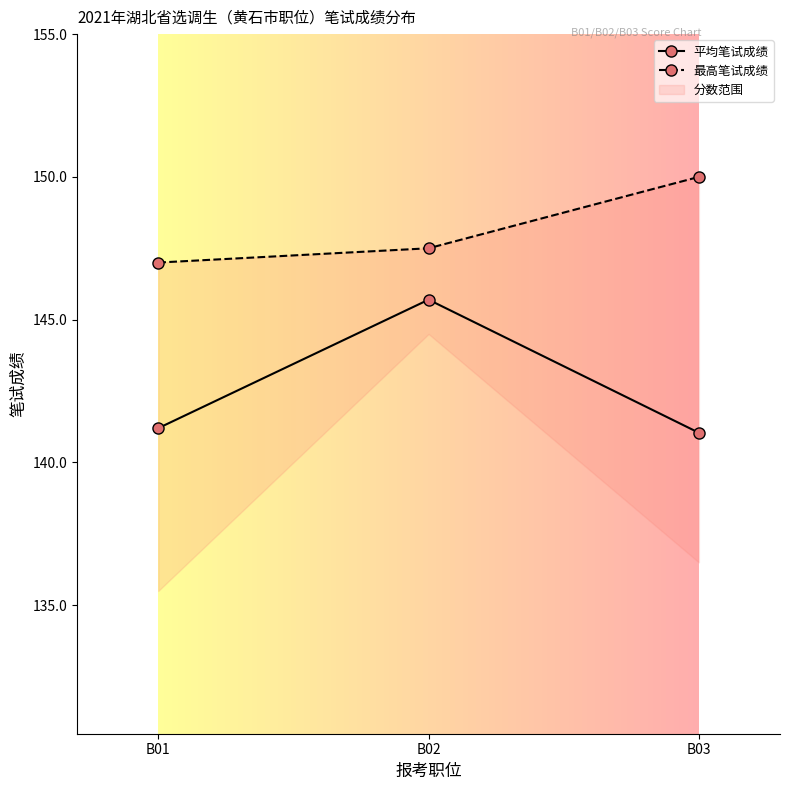

Which series changed the most between B01 and B02?

平均笔试成绩